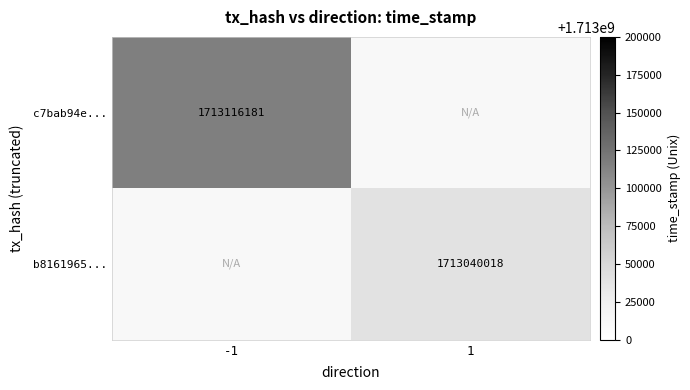

Is it true that b8161965... equals 1713040018 at 1?

True